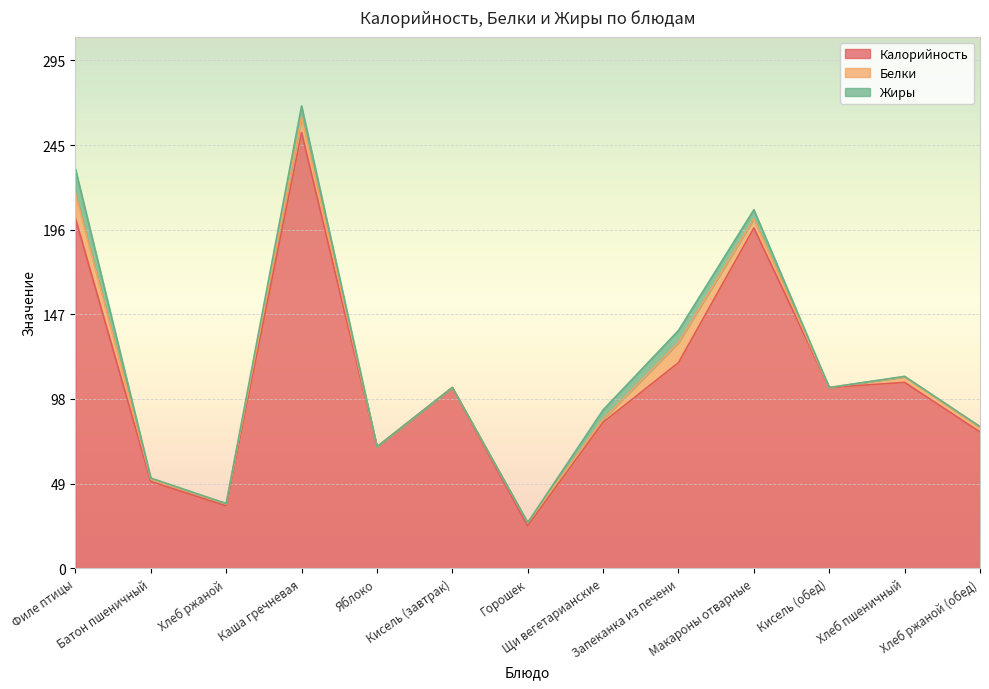

Is it true that Калорийность equals 84.8 at Щи вегетарианские?

True